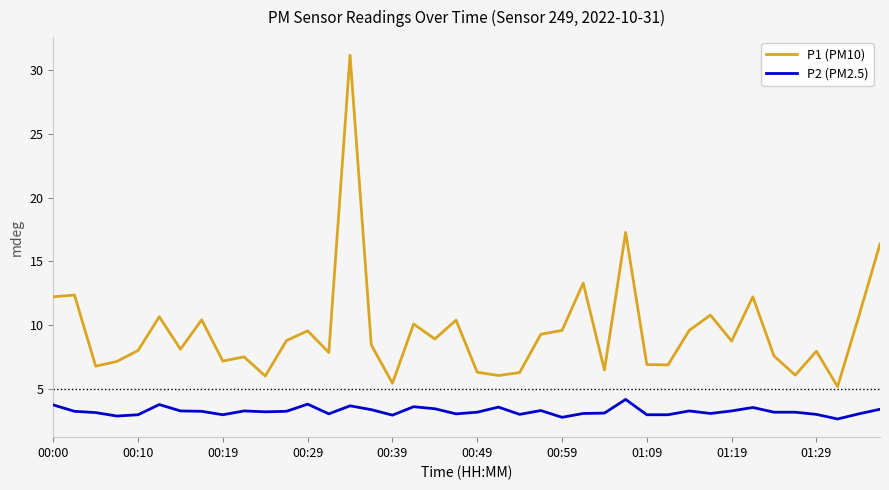

What is the minimum value shown in the chart?

2.7